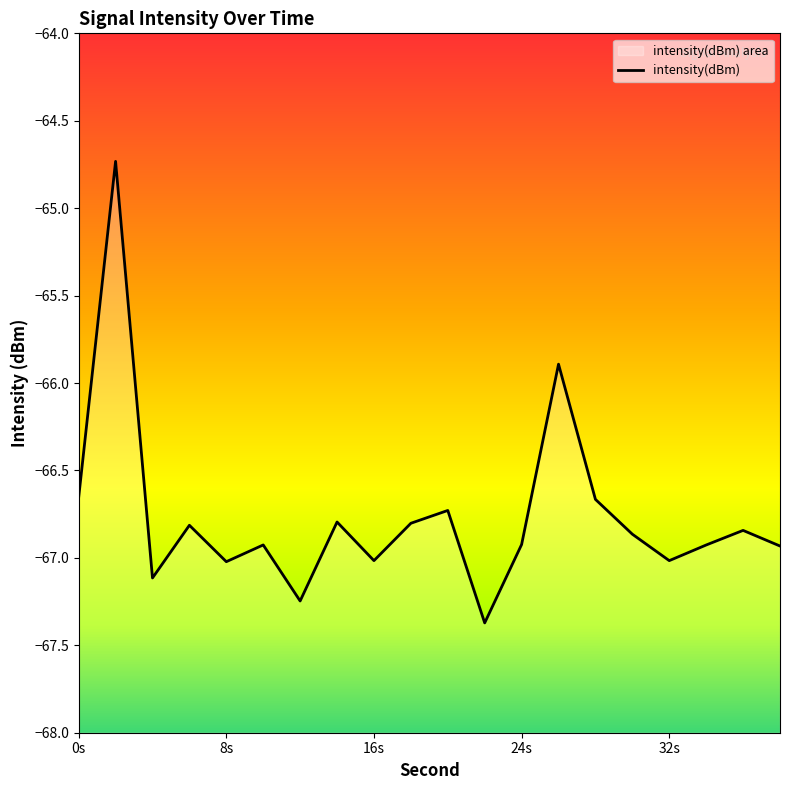

List the labels in order of value, largest first.

2, 26, 0, 28, 20, 14, 18, 6, 36, 30, 24, 10, 34, 38, 32, 16, 8, 4, 12, 22